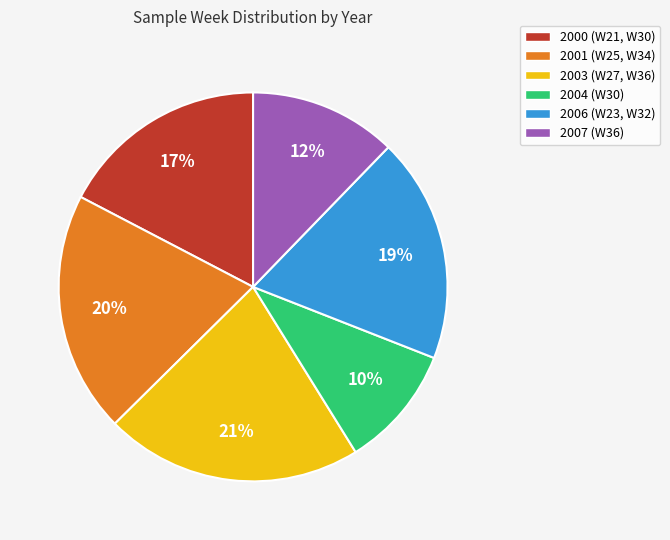

To the nearest percent, what is the average slice percentage?

17%